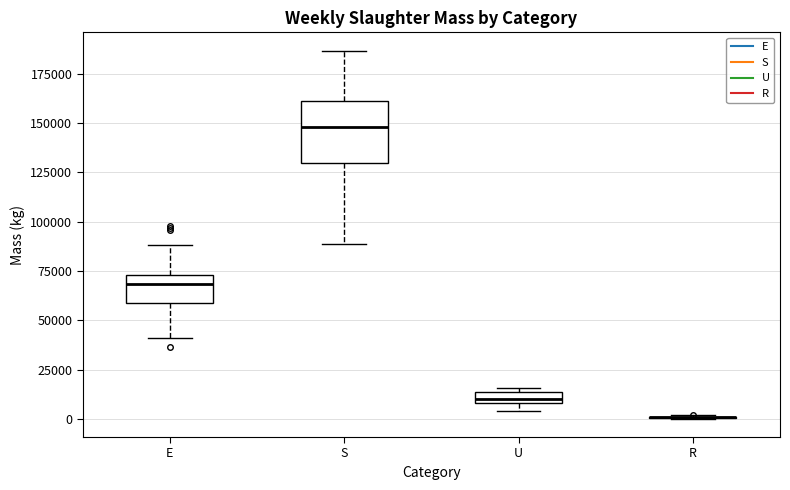

Where is the lower edge of the box for U on the y-axis? The values are not printed on the chart, so give them approximately, as read against the axis.

10000